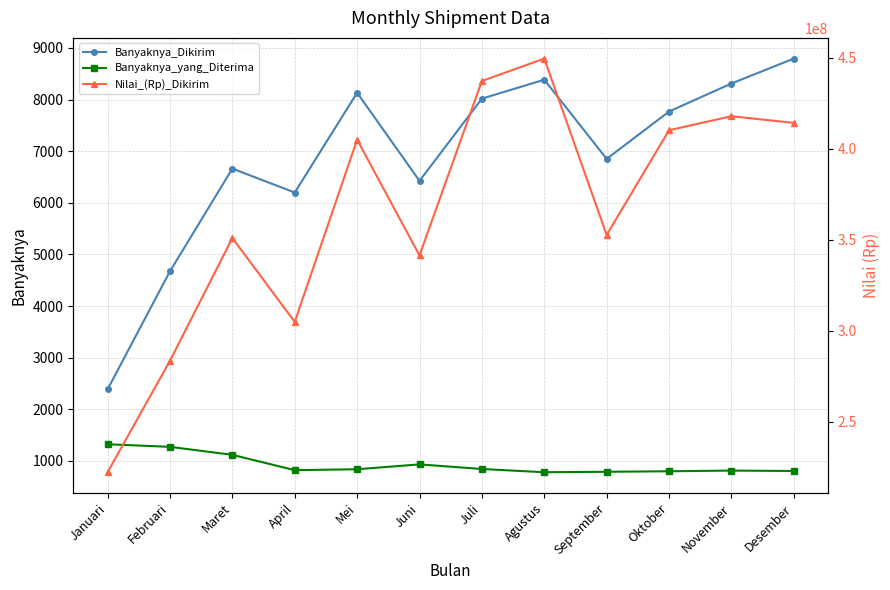

Which category has the highest value in the Nilai_(Rp)_Dikirim series?

Agustus